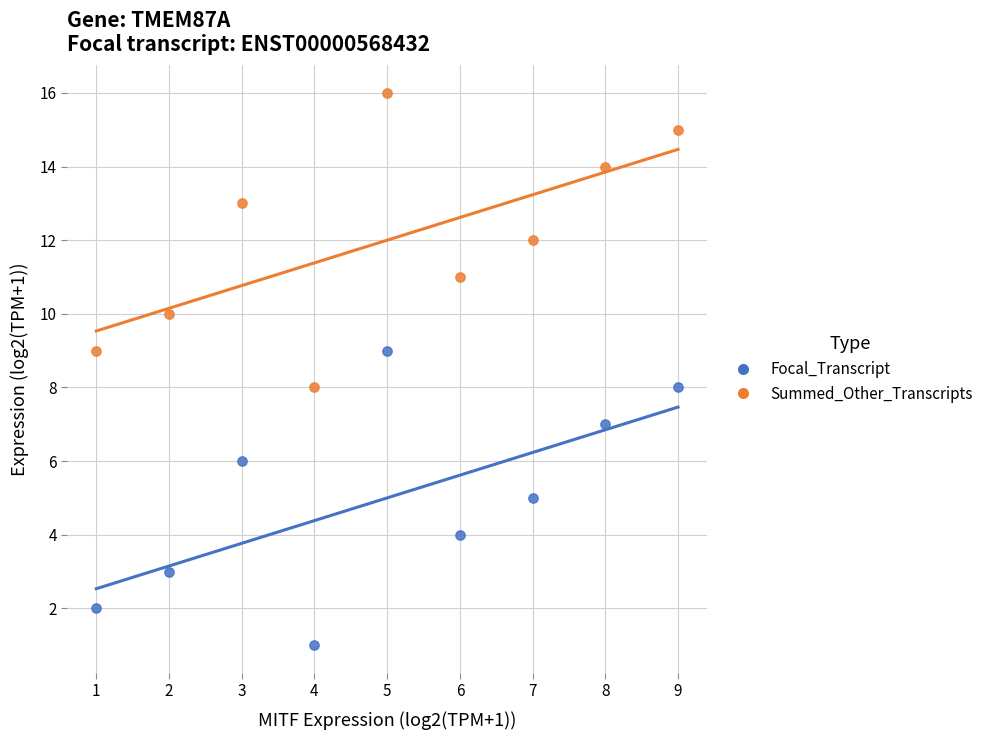

Which series contains the lowest Y value?

Focal_Transcript